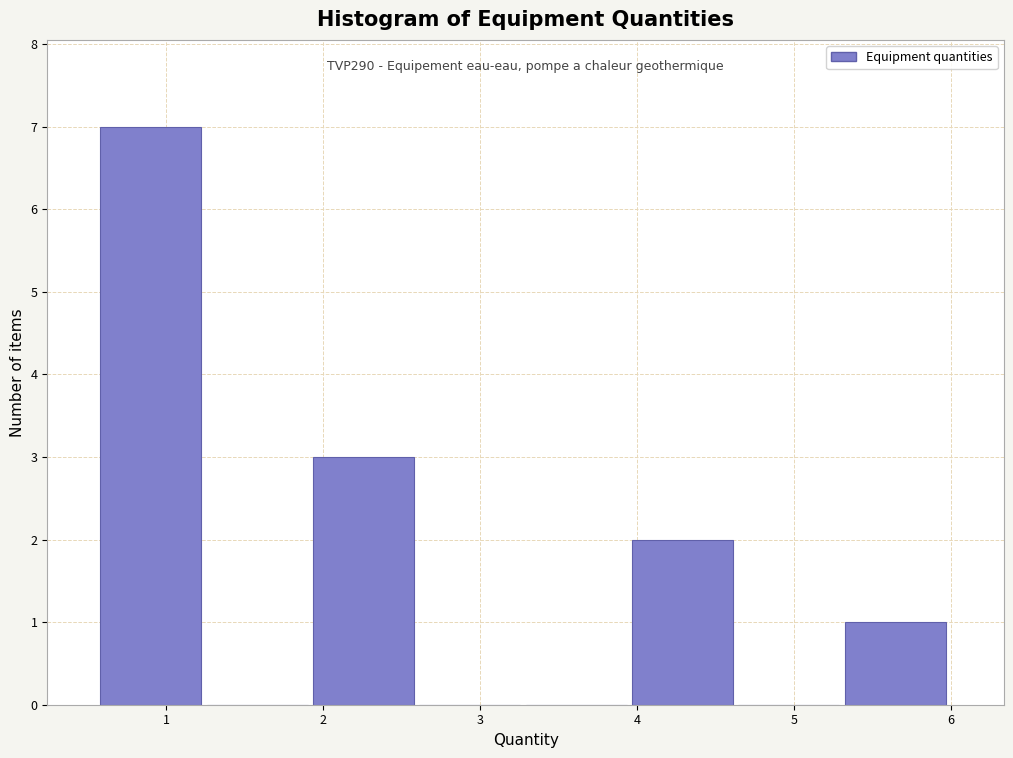

Which range on the x-axis has the tallest bar?

0.6 to 1.3